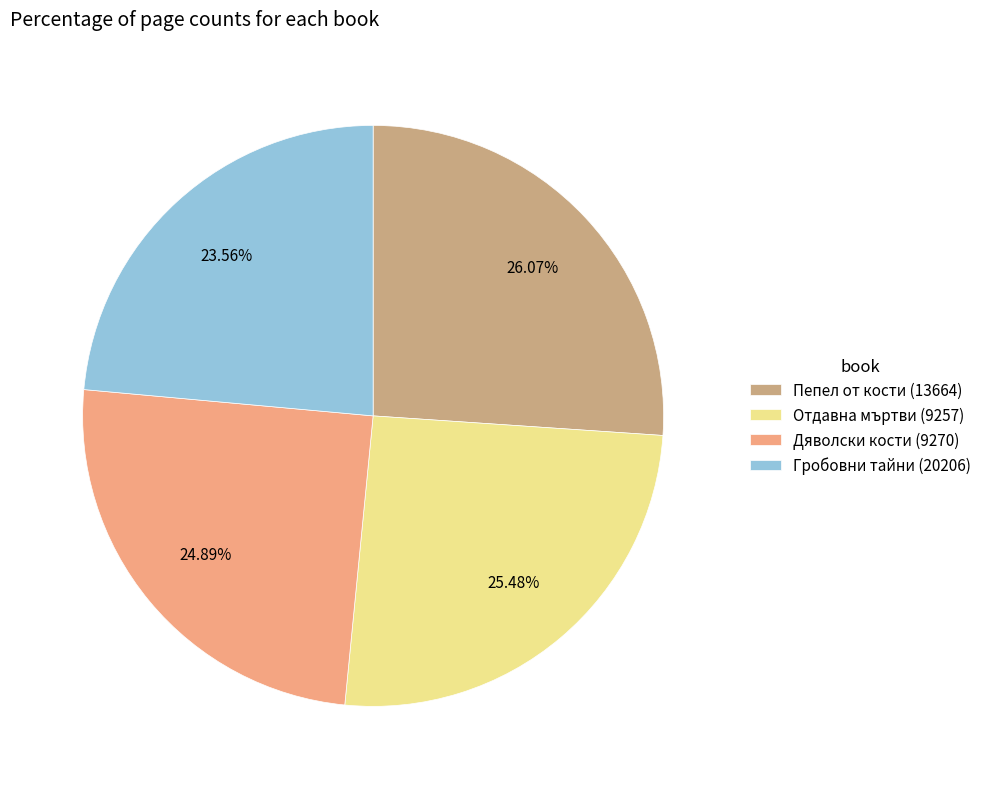

Is the sum of Гробовни тайни (20206) and Дяволски кости (9270) greater than half?

No